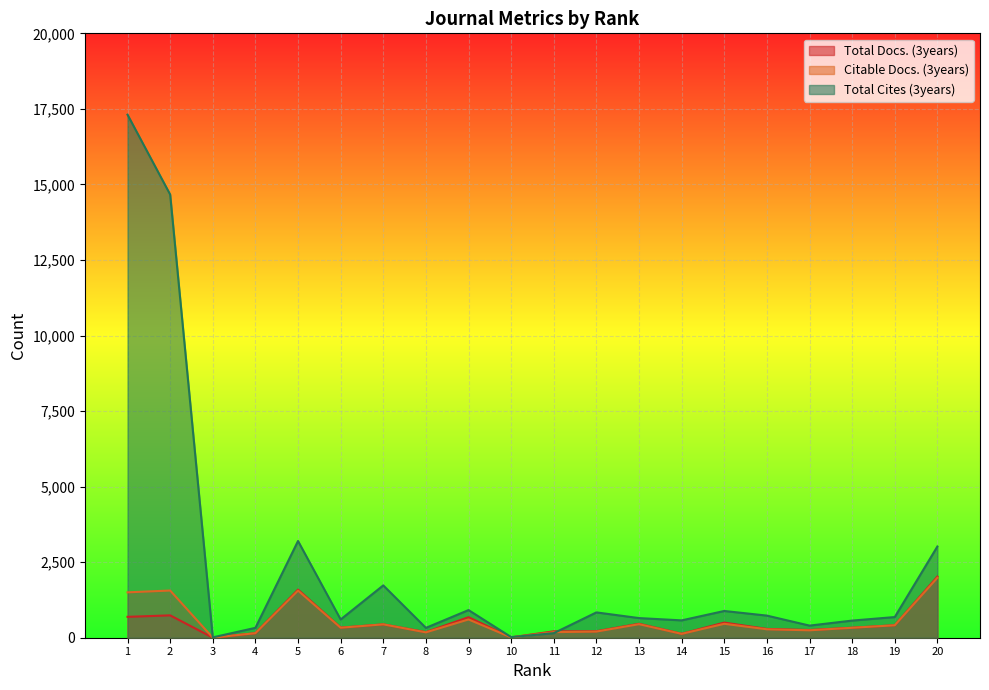

Where is Citable Docs. (3years) nearest to the value 993?

9